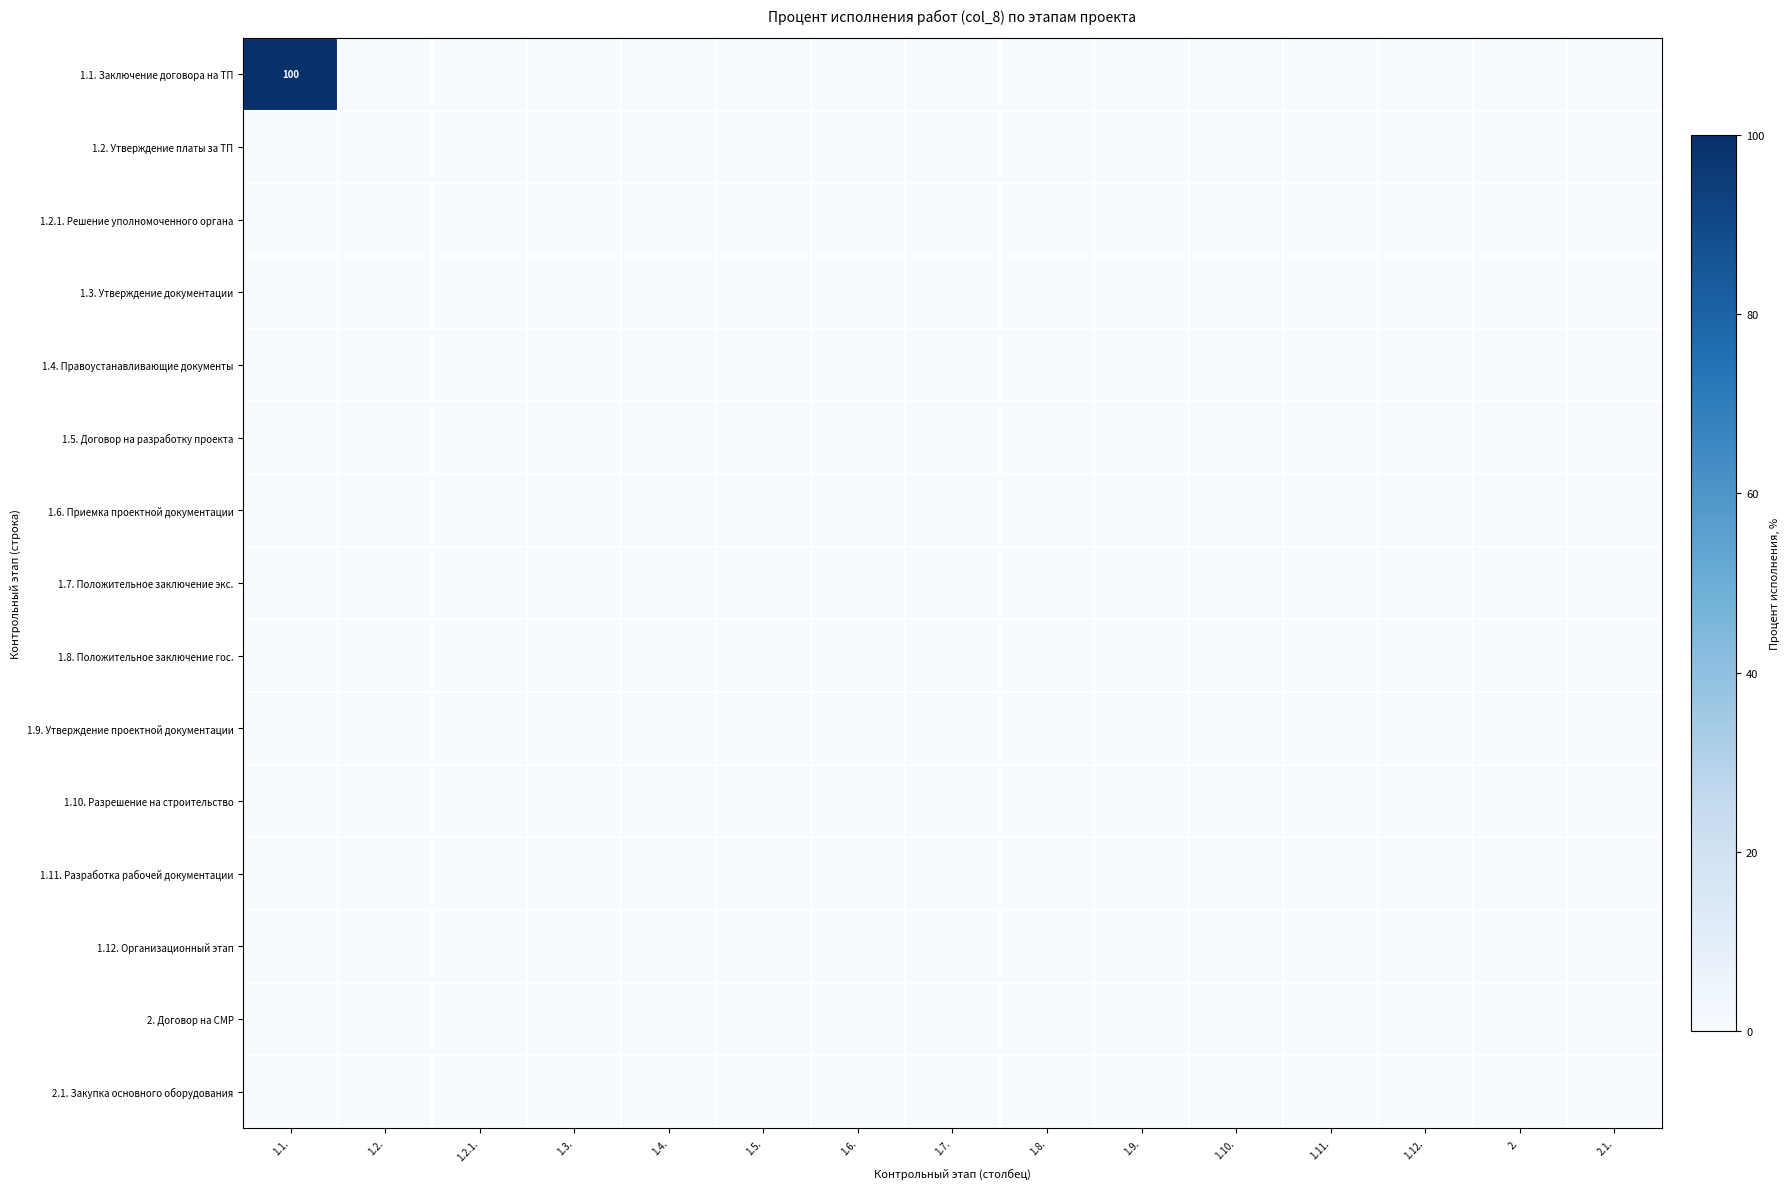

Which series has the largest range (max minus min)?

1.1. Заключение договора на ТП